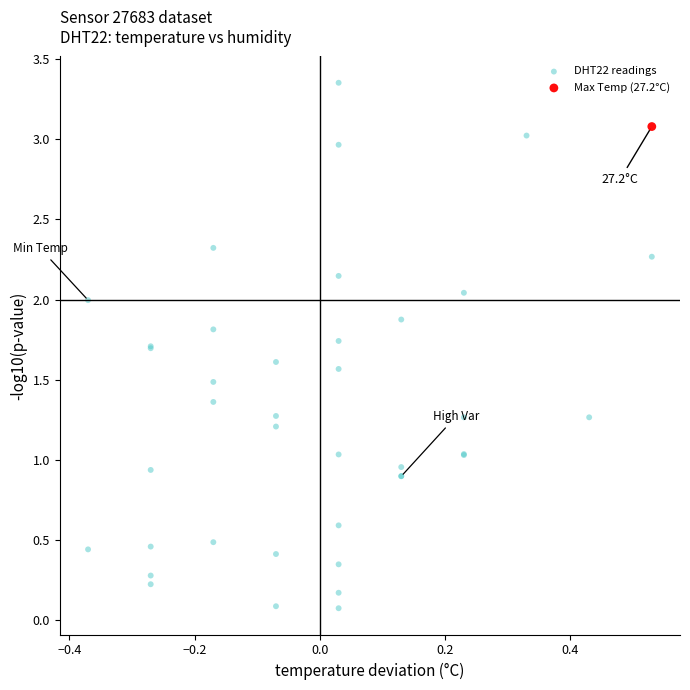

What are all the series names shown in the legend?

DHT22 readings, Max Temp (27.2°C)